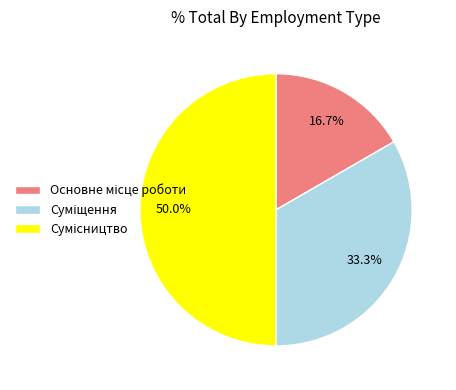

What is the change in value from Основне місце роботи to Суміщення?

+1